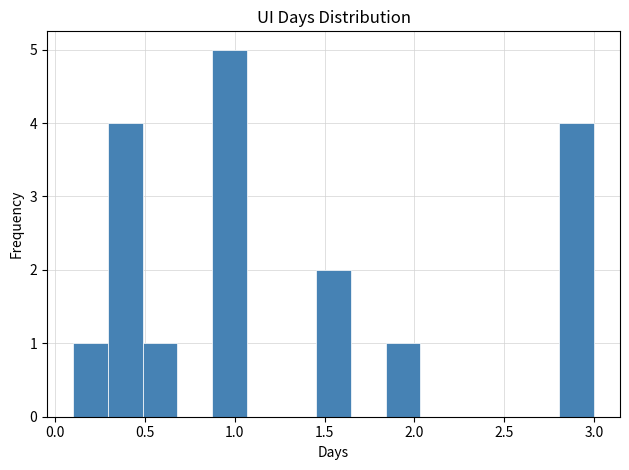

Read against the x-axis, roughly where is the centre of the tallest bar?

0.95